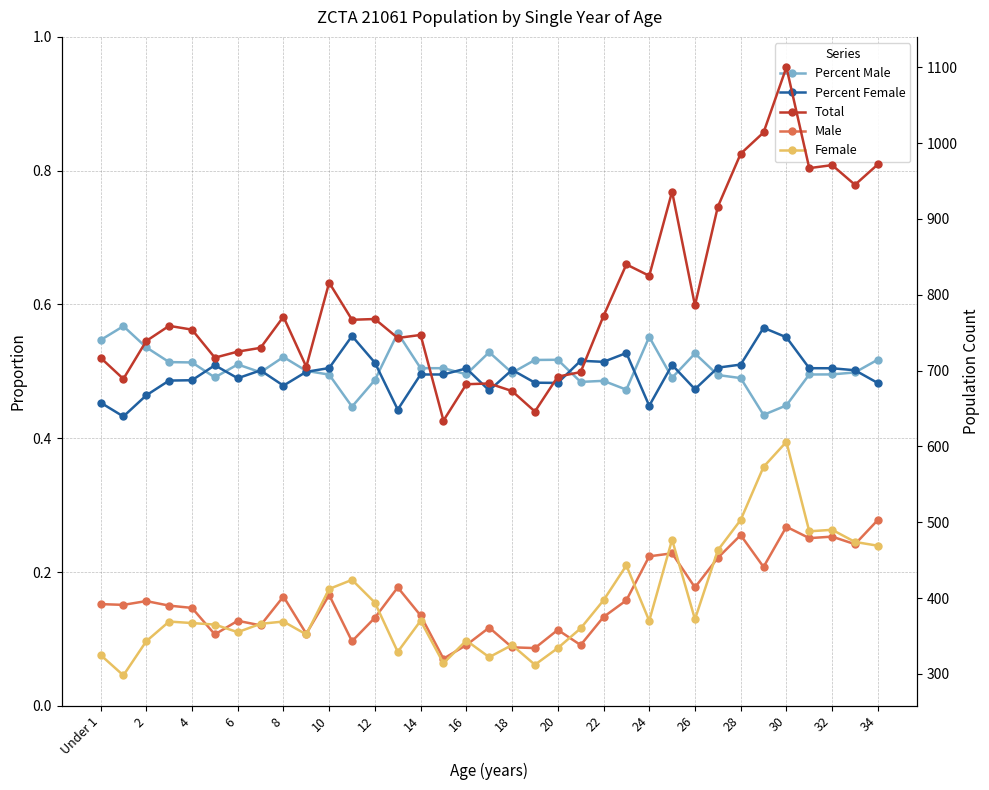

Read the Percent Male value at 19.

0.5